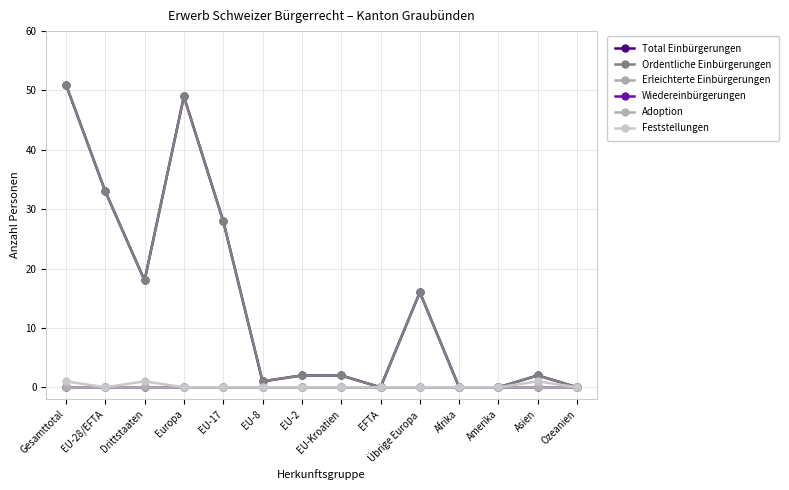

Is this an area chart (filled region under the line)?

No